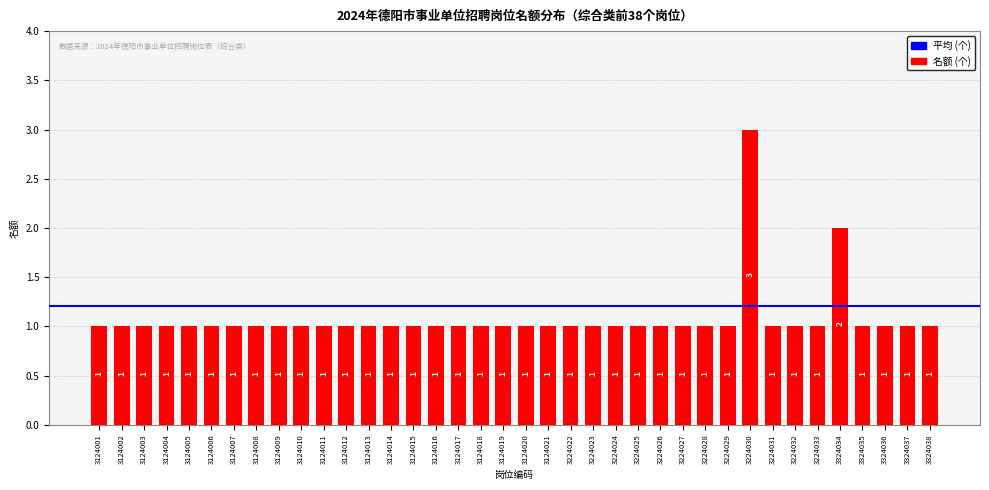

Reading right to left, what are all the values shown in this chart?

1	1	1	1	2	1	1	1	3	1	1	1	1	1	1	1	1	1	1	1	1	1	1	1	1	1	1	1	1	1	1	1	1	1	1	1	1	1